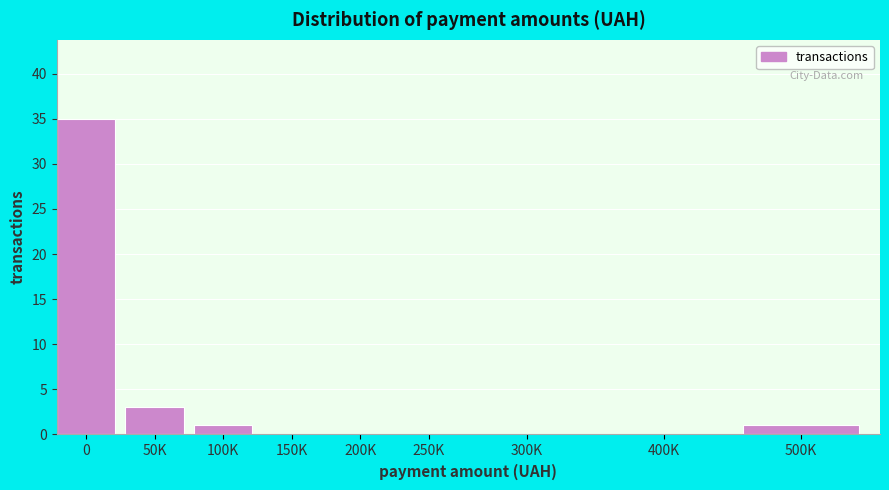

Reading left to right, extract all data points from this chart.

0=35	50K=3	100K=1	150K=0	200K=0	250K=0	300K=0	400K=0	500K=1